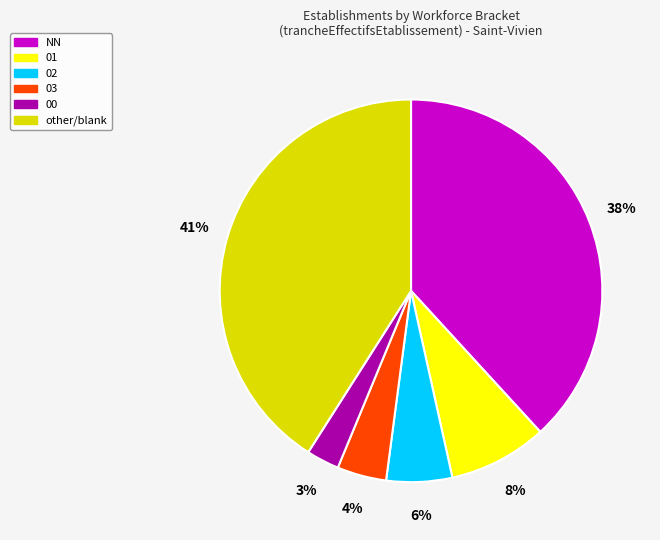

Is there a majority slice in this chart?

No